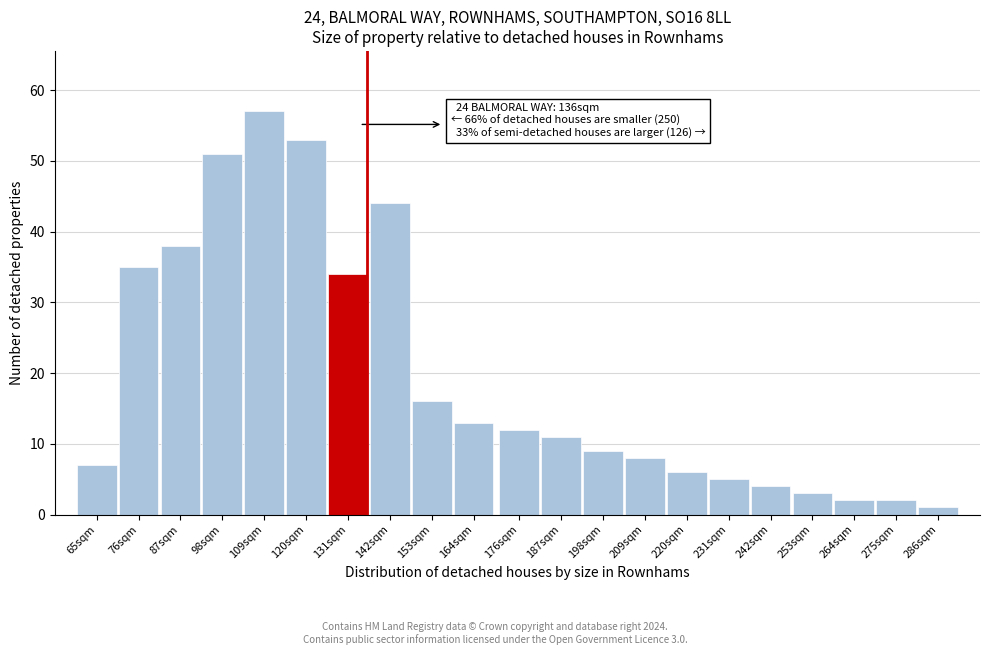

Reading right to left, transcribe all the data shown in this chart.

1	2	2	3	4	5	6	8	9	11	12	13	16	44	34	53	57	51	38	35	7